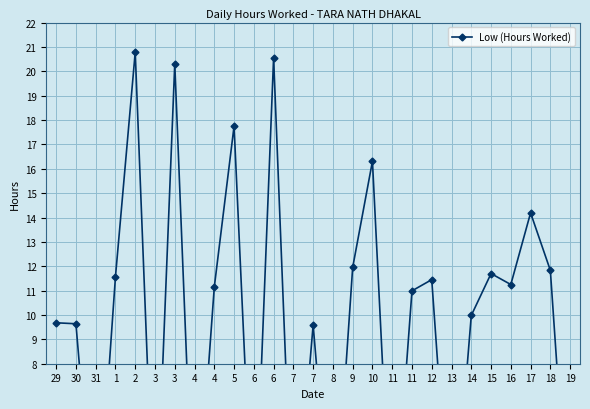

How many values exceed 10?

14